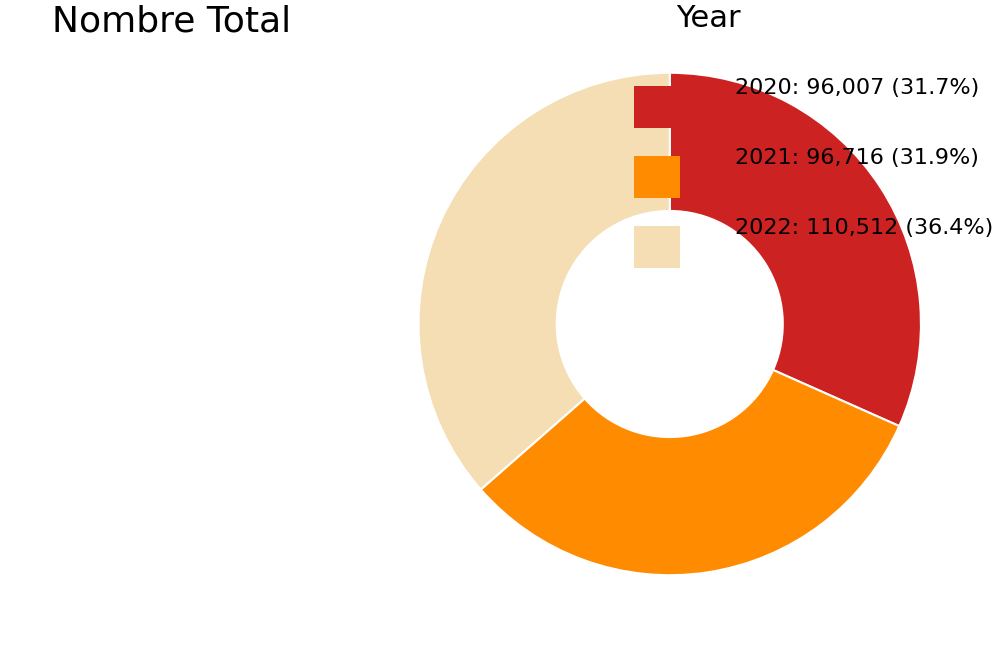

Is the sum of 2021 and 2022 greater than half?

Yes